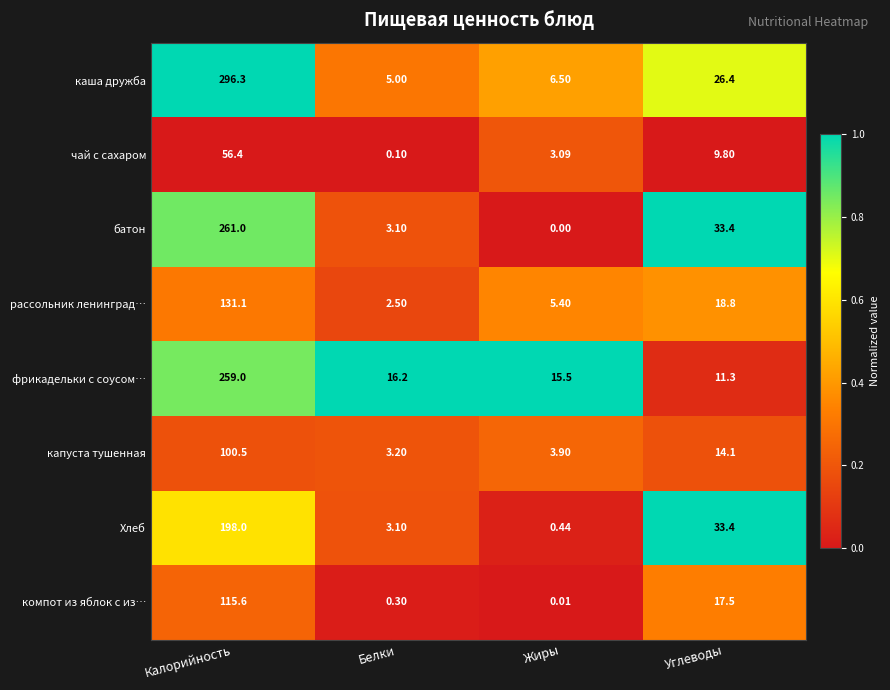

At which label is капуста тушенная closest to 51?

Углеводы